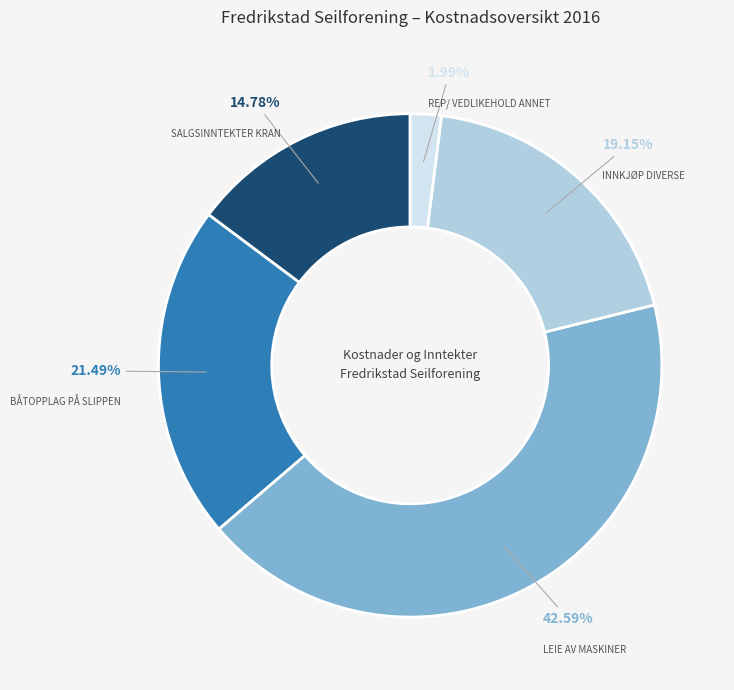

Which slice is the smallest?

REP/ VEDLIKEHOLD ANNET